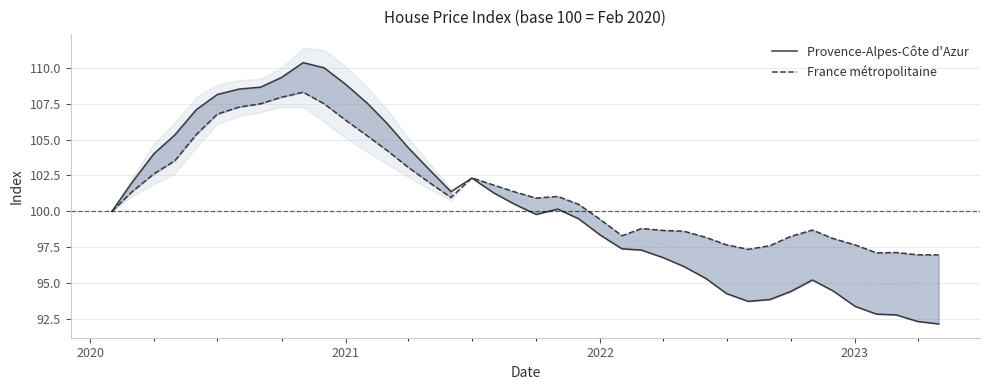

Which series has the largest total across all categories?

France métropolitaine